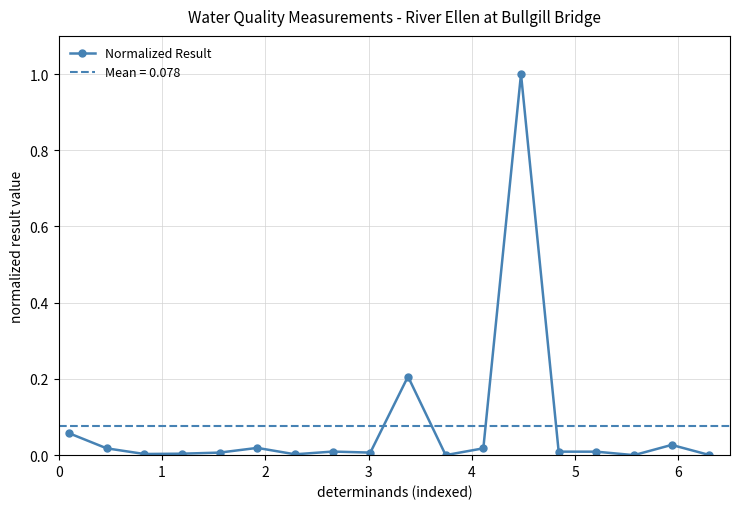

True or false: the data has more than 0 interior local peaks.

True